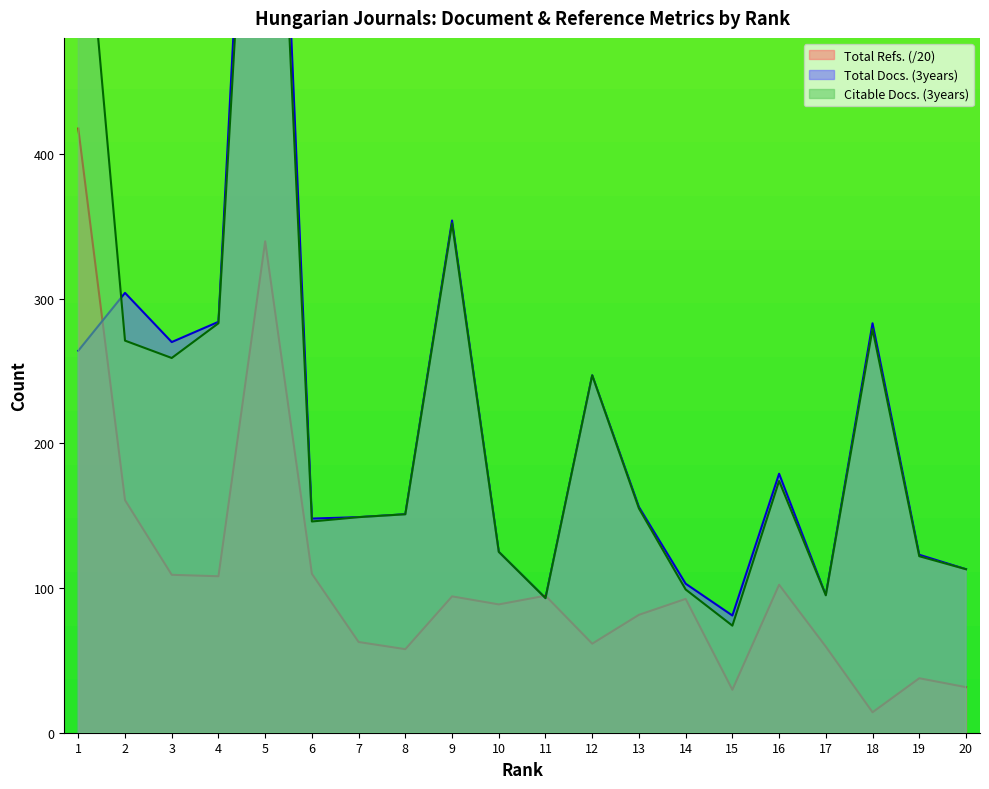

In Total Refs., how many points are higher than both neighbors (excluding endpoints)?

6